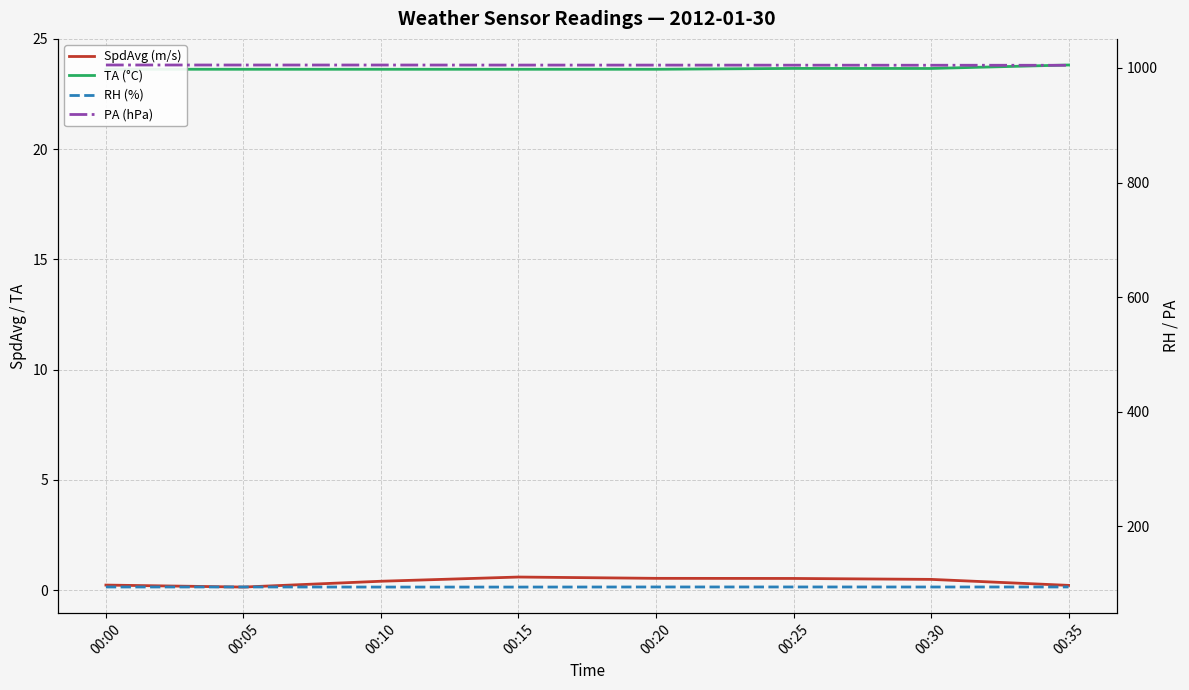

Reading right to left, extract all data points from this chart.

SpdAvg (m/s): 0.2	0.5	0.5	0.5	0.6	0.4	0.1	0.2
TA (°C): 23.8	23.7	23.7	23.6	23.6	23.6	23.6	23.6
RH (%): 94.4	94.3	94.4	94.4	94.2	94.2	94.4	94.3
PA (hPa): 1004.6	1004.7	1004.8	1005.0	1005.0	1005.1	1005.1	1005.1